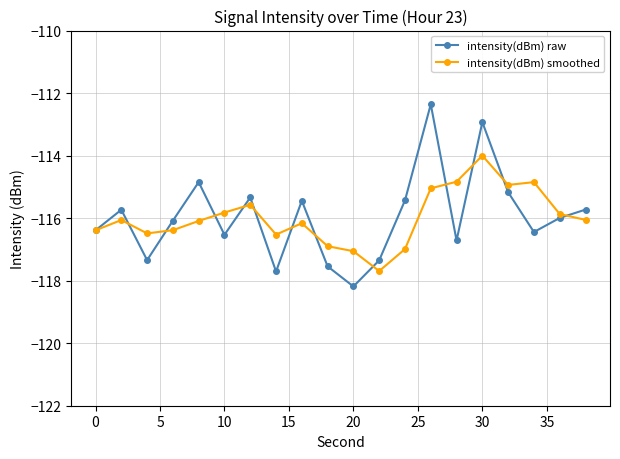

How many interior local peaks does the intensity(dBm) raw series have?

6